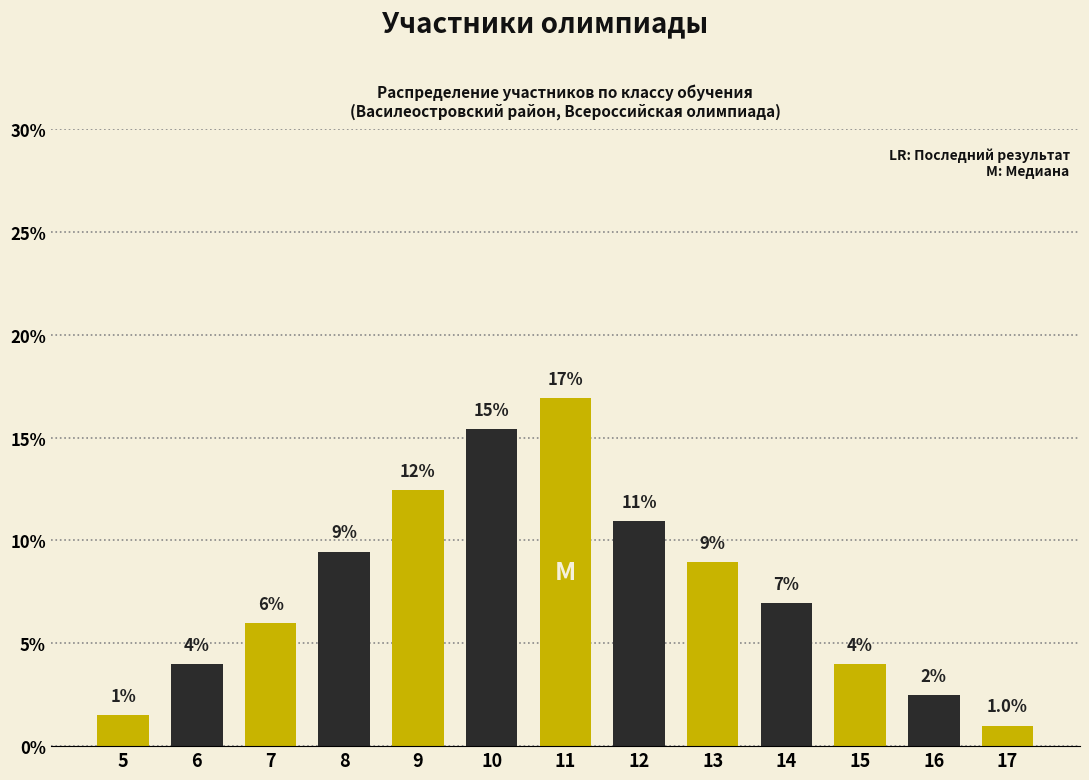

Reading left to right, what are all the values shown in this chart?

5=1.5	6=4.0	7=6.0	8=9.5	9=12.4	10=15.4	11=16.9	12=10.9	13=9.0	14=7.0	15=4.0	16=2.5	17=1.0